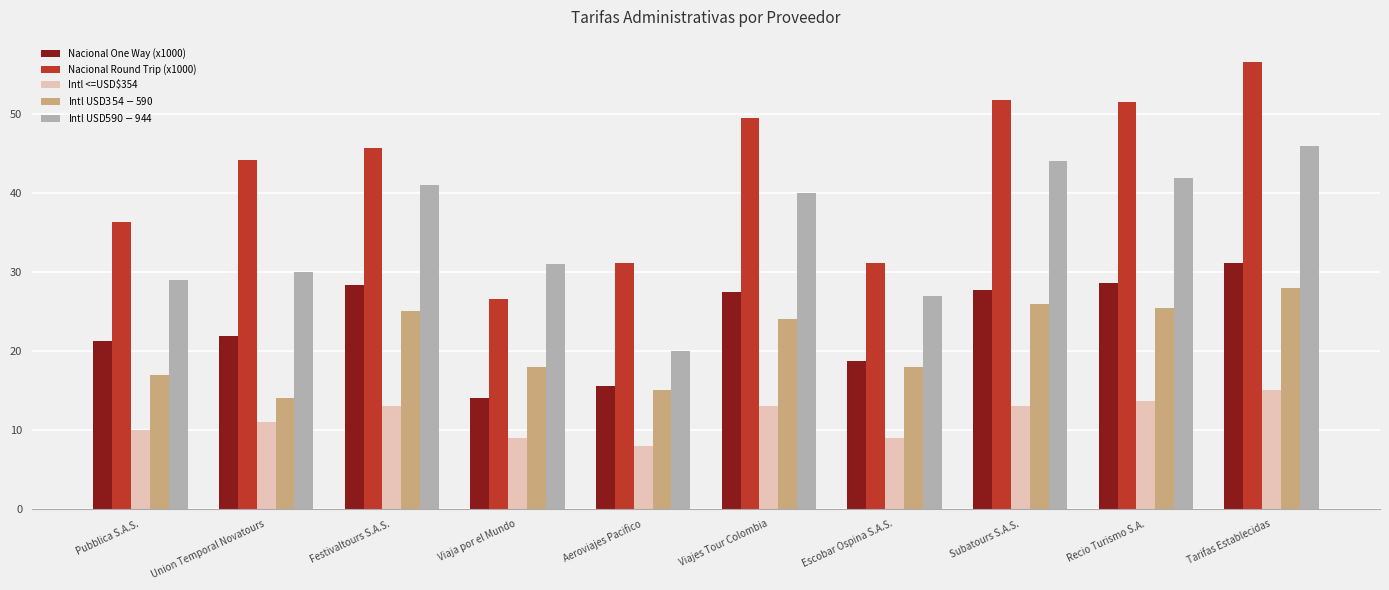

What is the value of the Nacional Round Trip (x1000) bar at the 6th from the left?

49.5